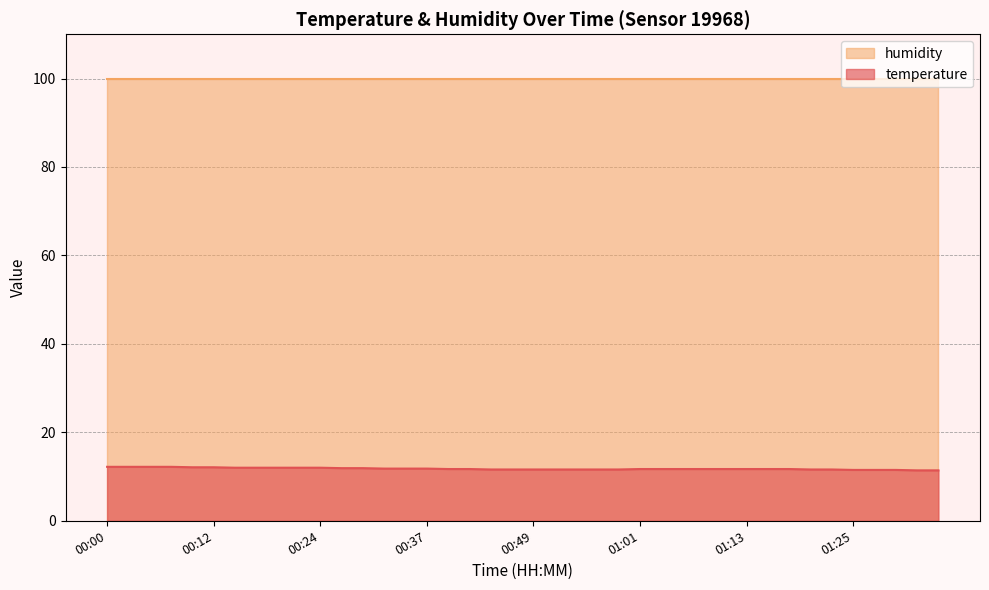

True or false: the data shows 11.6 at 00:46.

True